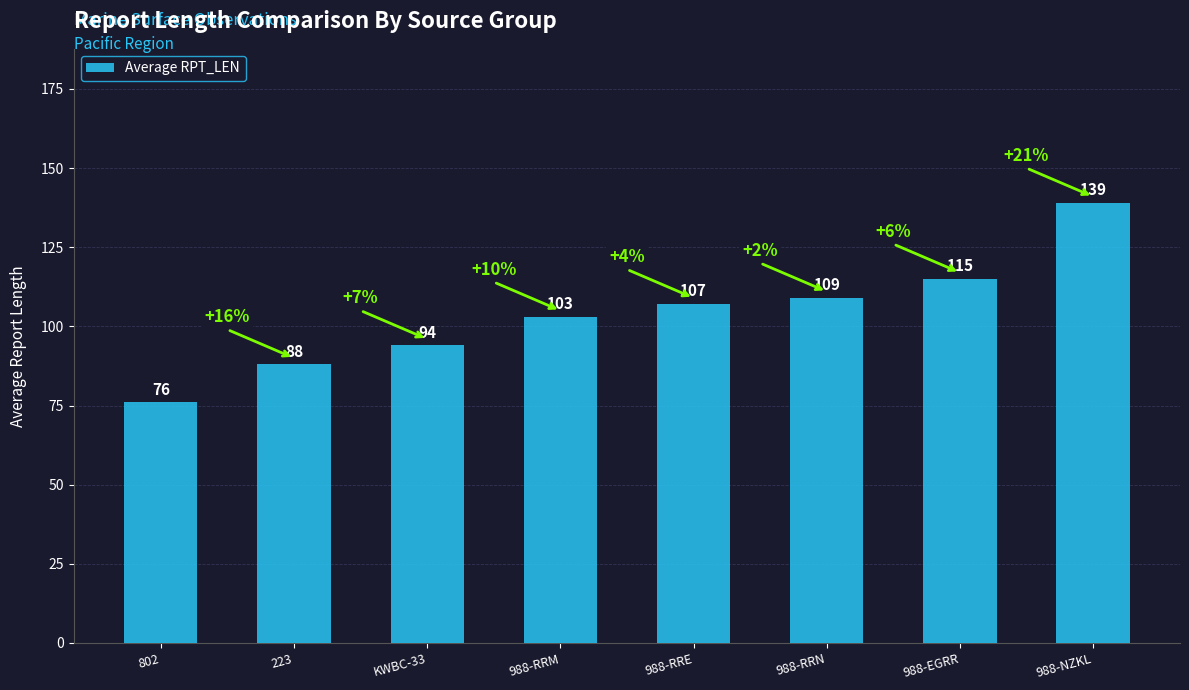

What is the maximum value shown in the chart?

139